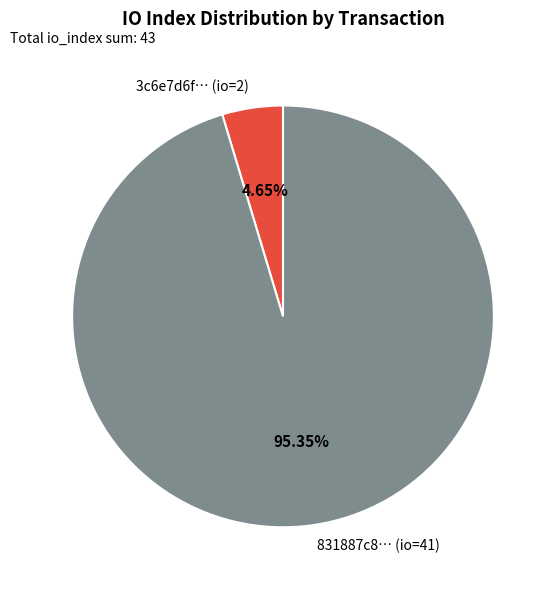

Does any single category account for the majority?

Yes